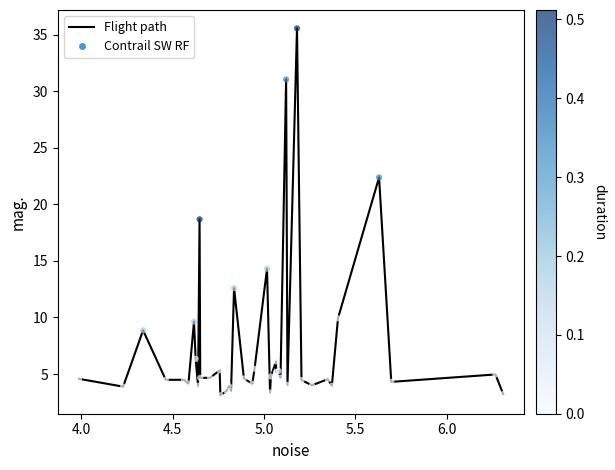

What is the maximum value shown in the chart?

35.6